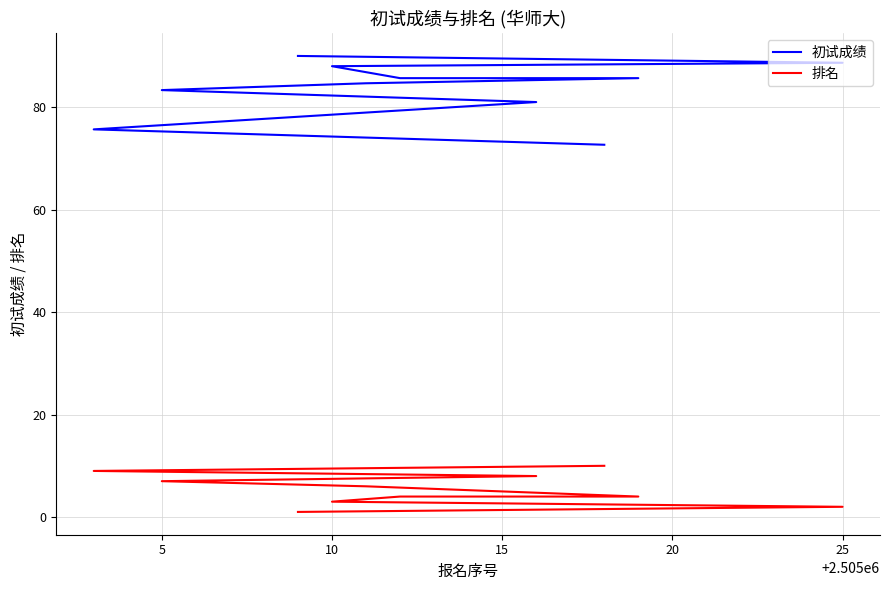

Does the chart display data point markers on the line(s)?

No